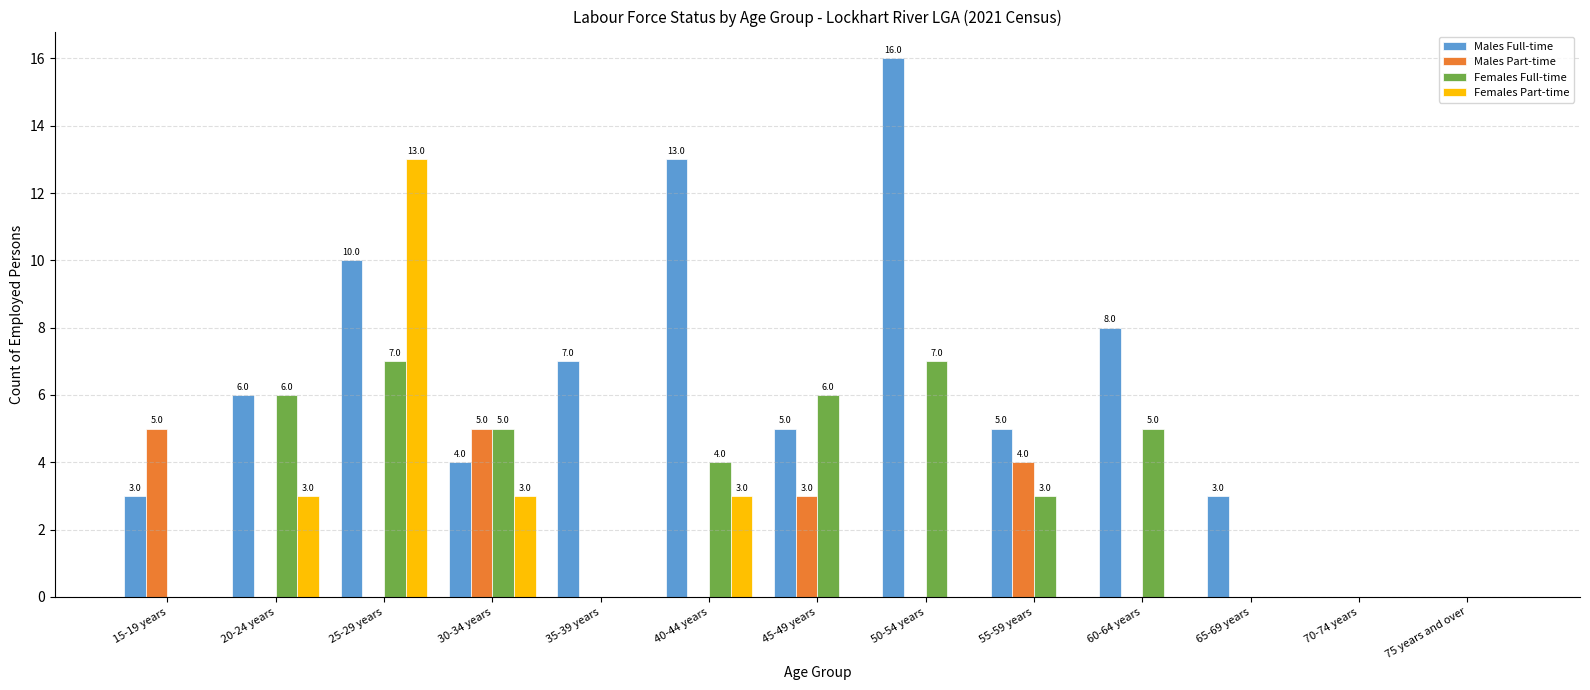

How many Females Part-time values are between 0 and 3?

12